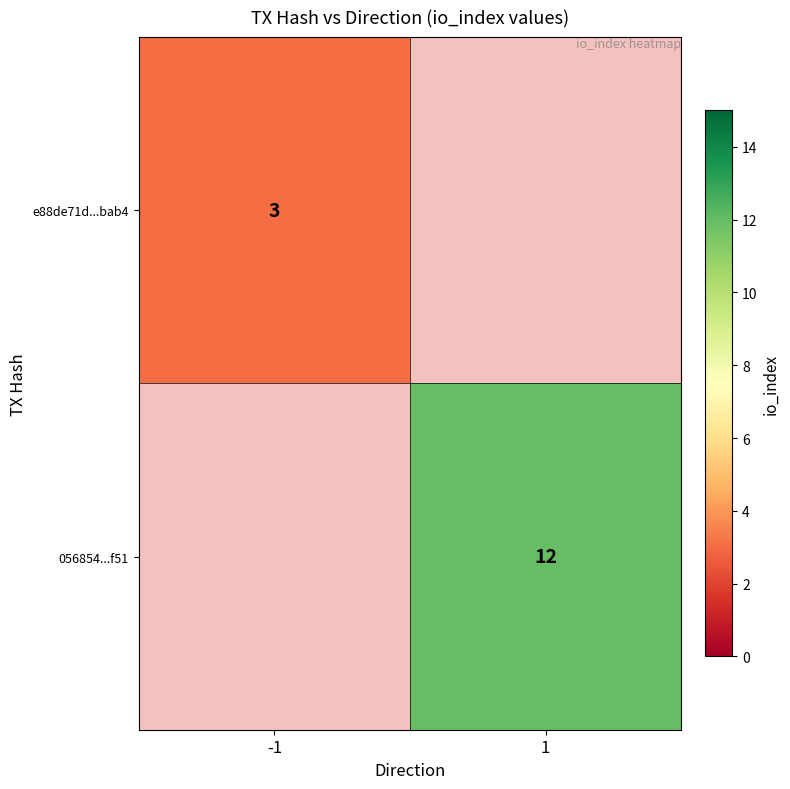

The value of e88de71d...bab4 at -1 is 3. True or false?

True